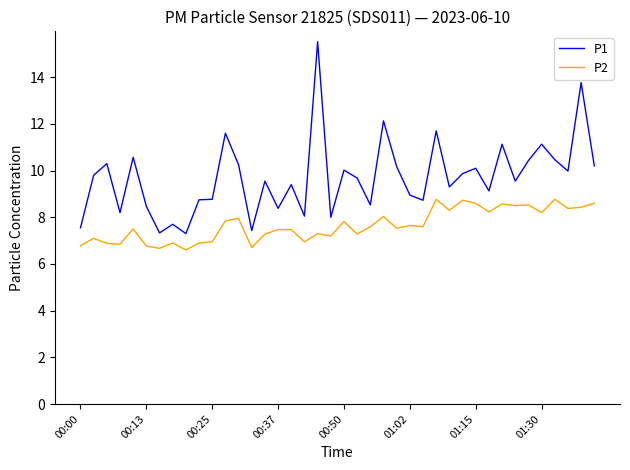

Which series has the widest spread of values?

P1